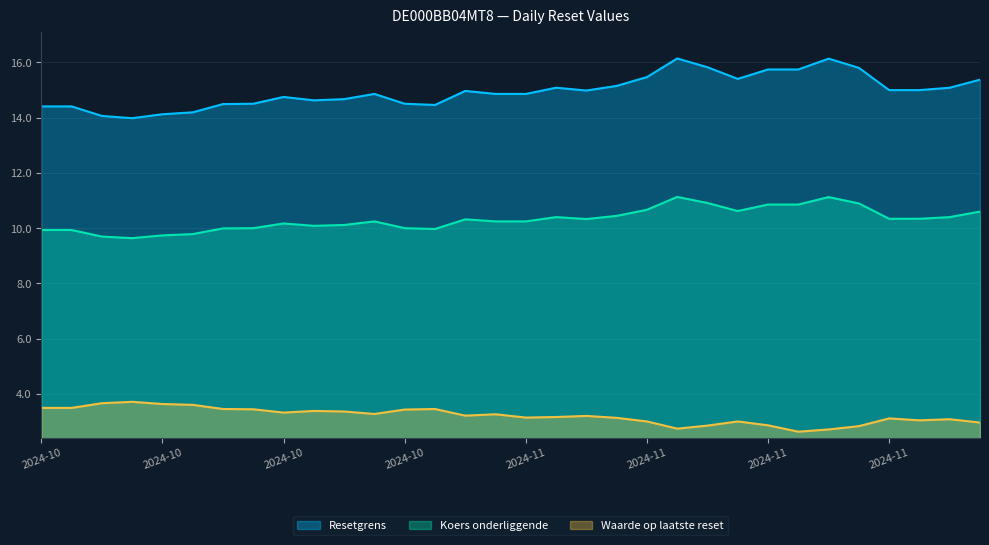

What are all the series names shown in the legend?

Resetgrens, Koers onderliggende, Waarde op laatste reset